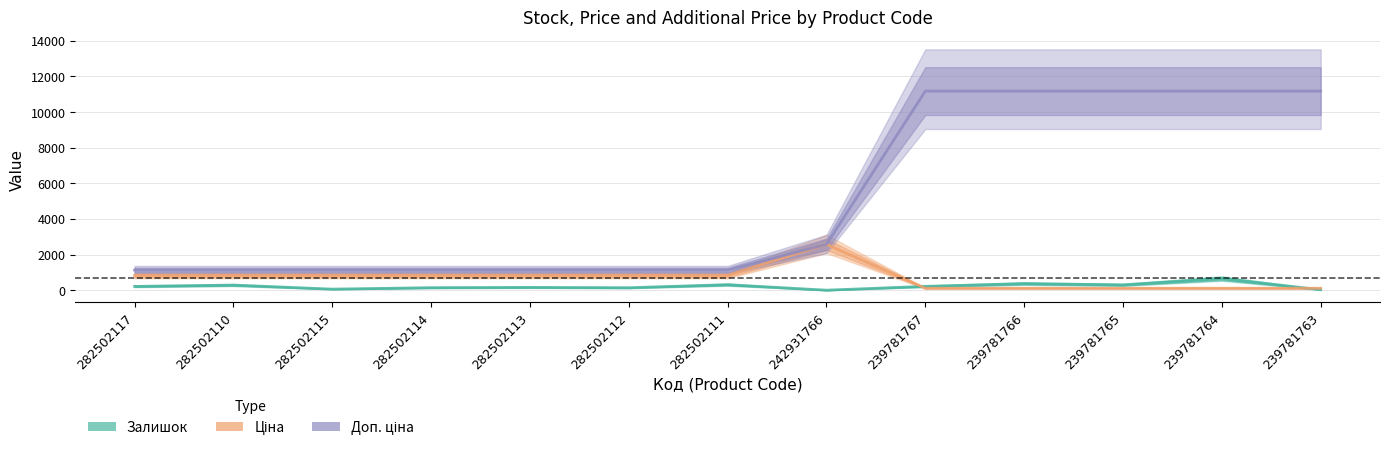

Which series has the largest total across all categories?

Доп. ціна